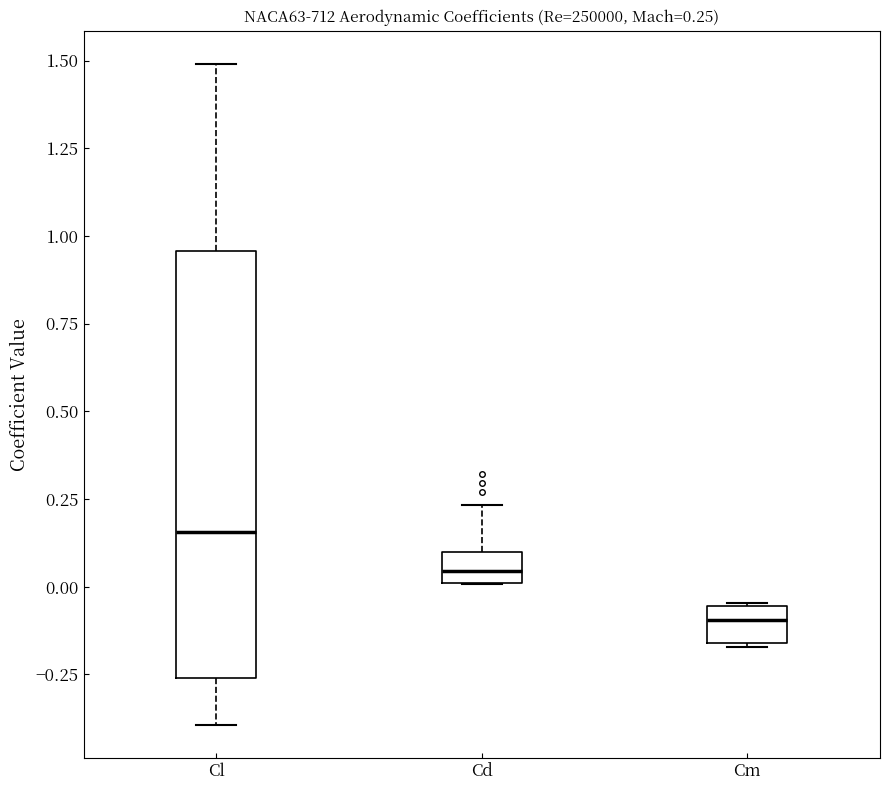

Comparing the boxes themselves (not the whiskers), which one is the tallest?

Cl